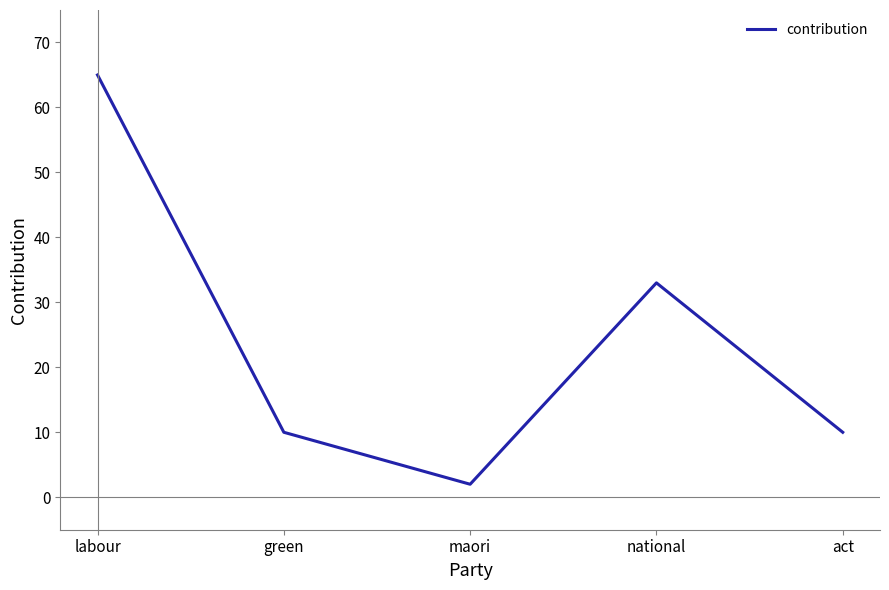

At which label does the data first exceed 10?

labour